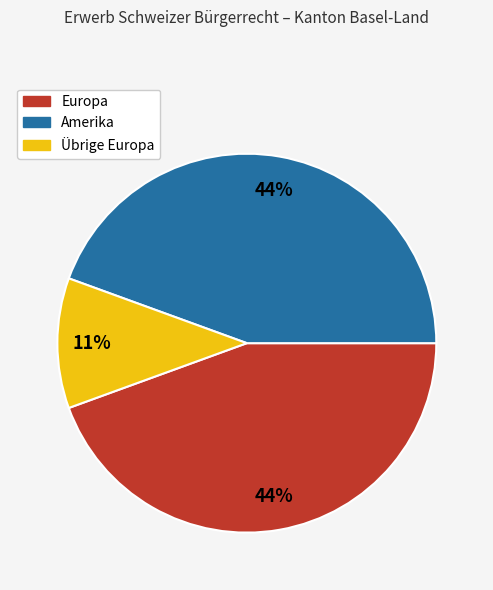

Which slice is the smallest?

Übrige Europa